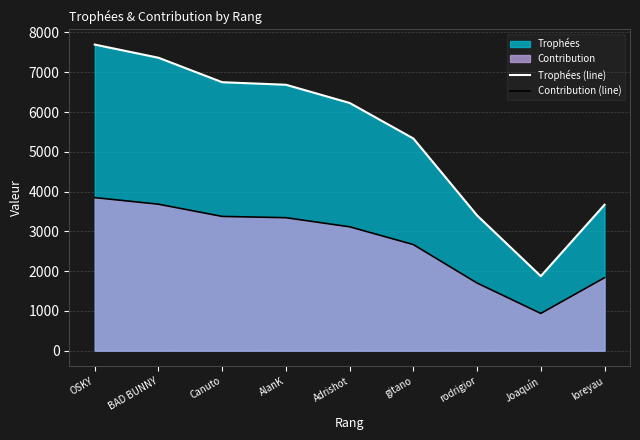

What is the value of the Trophées (line) point at the 3rd from the left?

6750